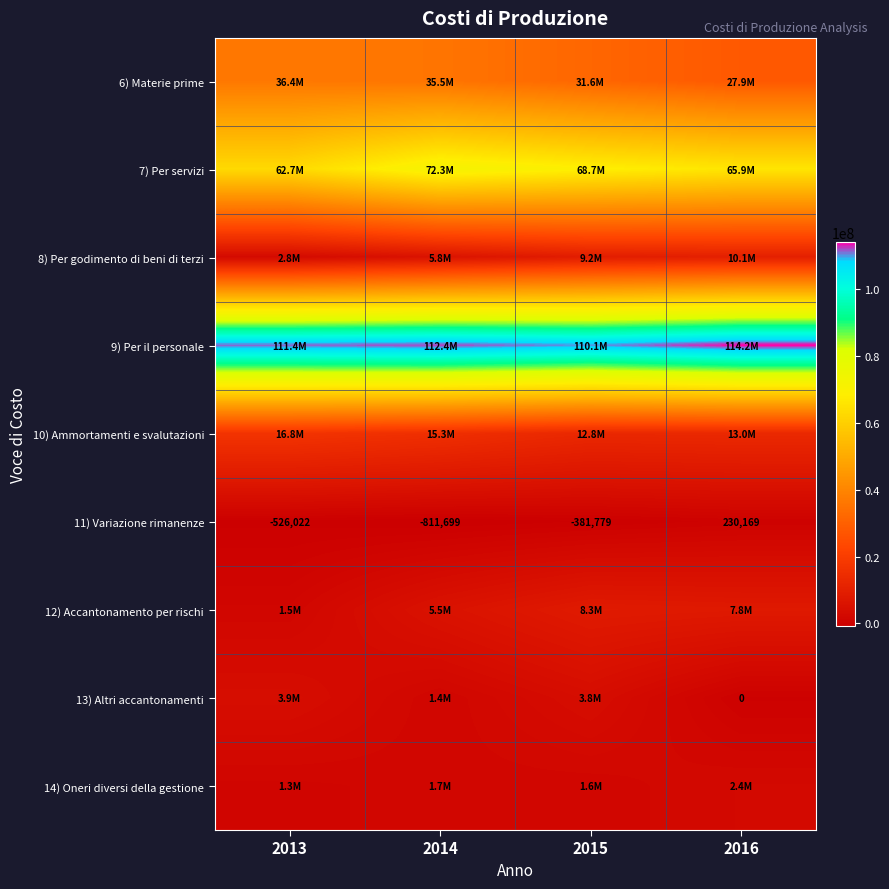

What is the total value across all series at 2015?

245619100